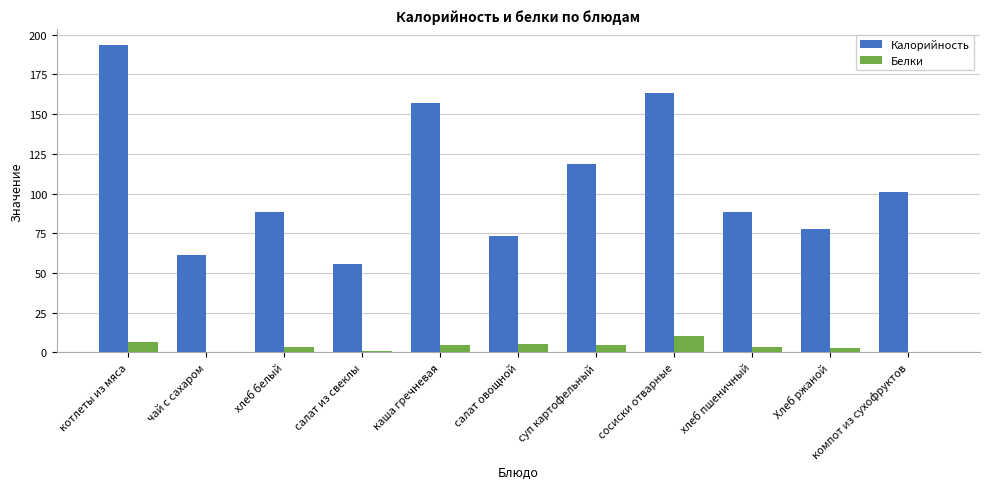

At which category is the sum across all series the highest?

котлеты из мяса